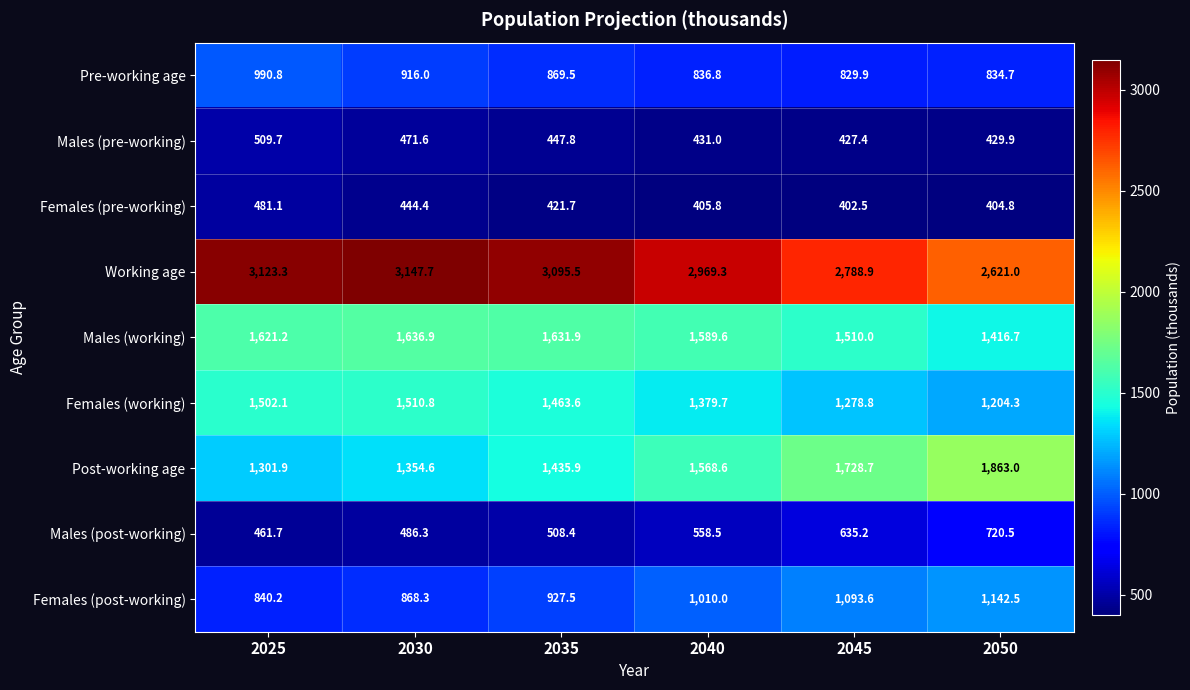

Rank the series at 2040 from highest to lowest value.

Working age, Males (working), Post-working age, Females (working), Females (post-working), Pre-working age, Males (post-working), Males (pre-working), Females (pre-working)